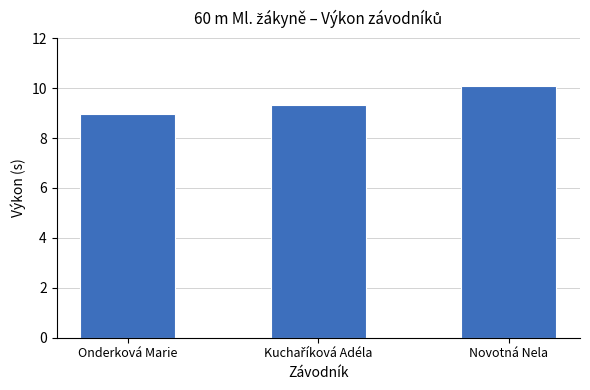

What is the difference between the maximum and minimum values?

1.1